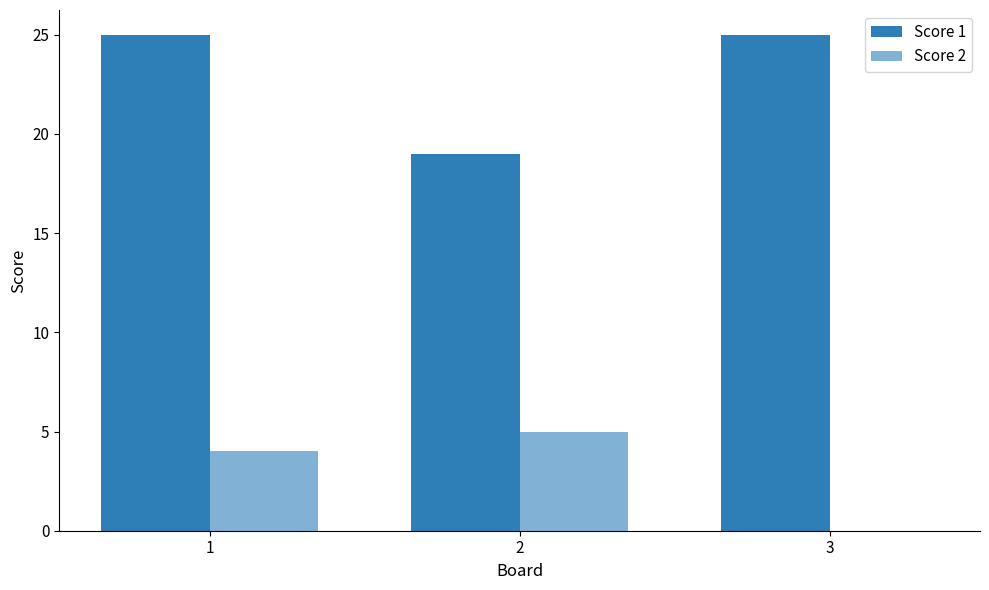

Rank the series by their maximum value, from highest to lowest.

Score 1, Score 2